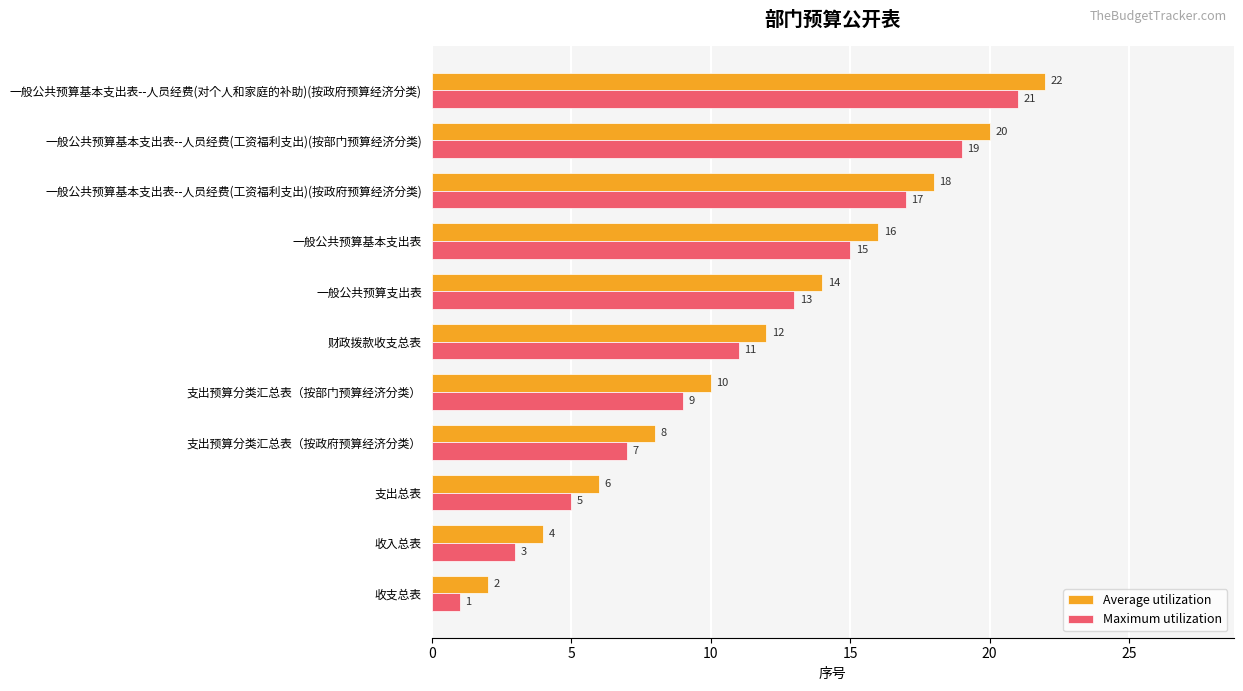

The value of Average utilization at 一般公共预算基本支出表--人员经费(工资福利支出)(按政府预算经济分类) is 29. True or false?

False